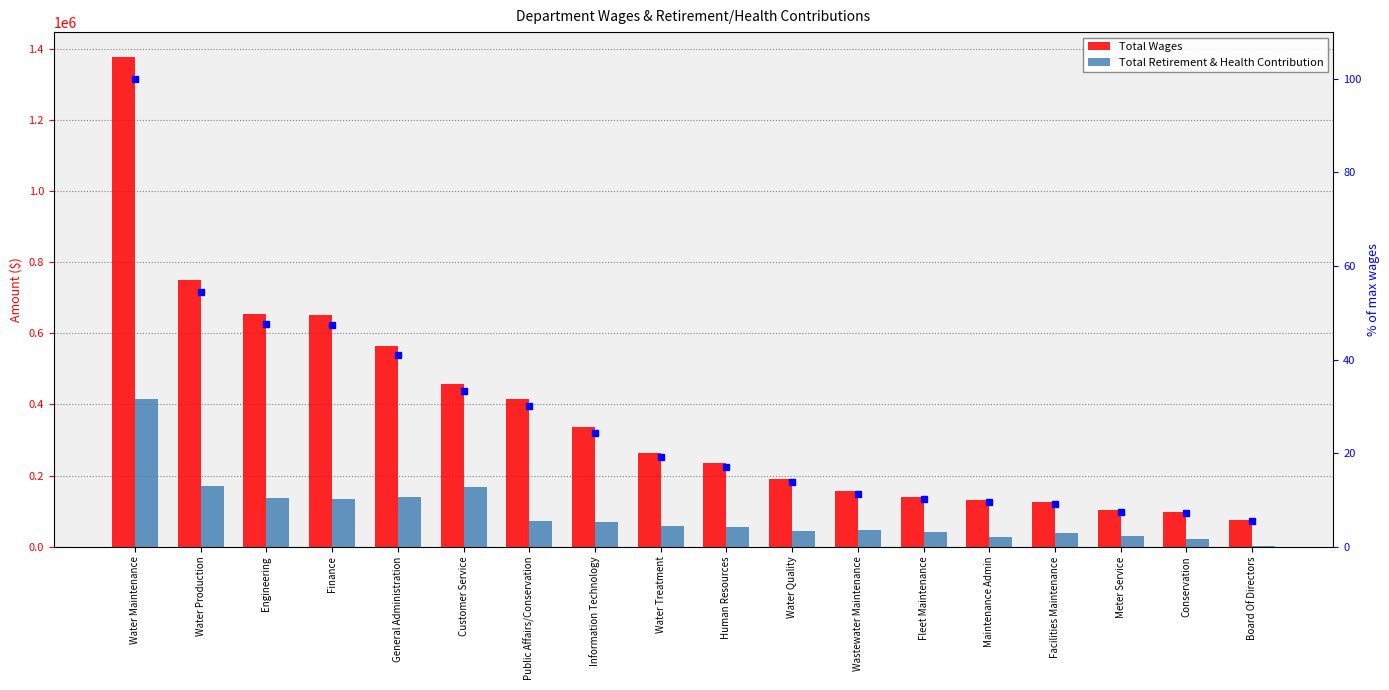

List the series in order of their peak value, lowest first.

% of max wages, Total Retirement & Health Contribution, Total Wages